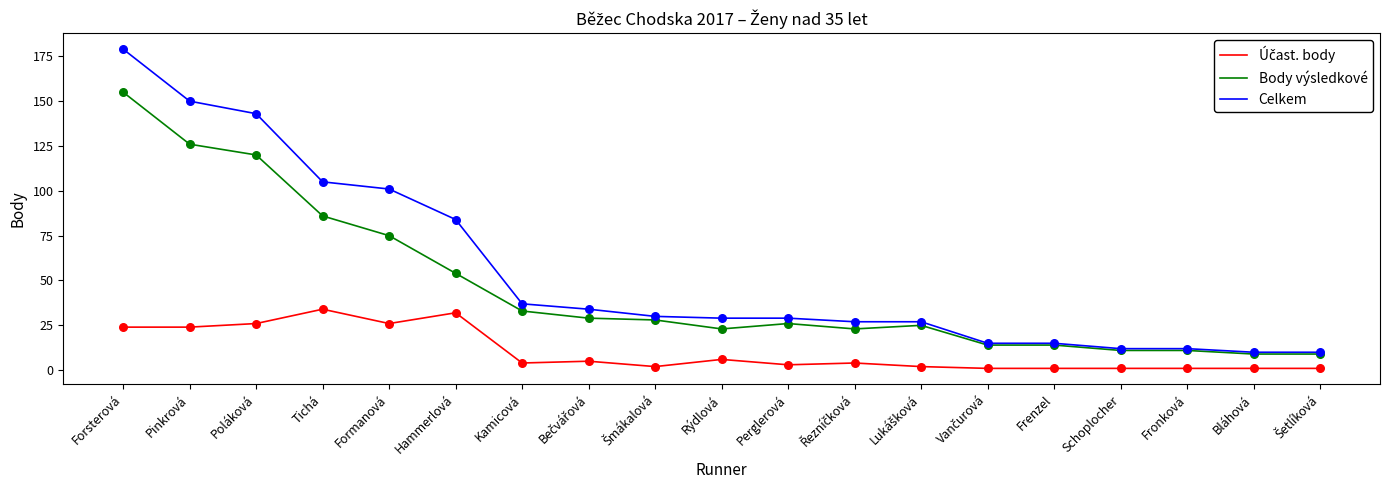

Which series has the largest total across all categories?

Celkem